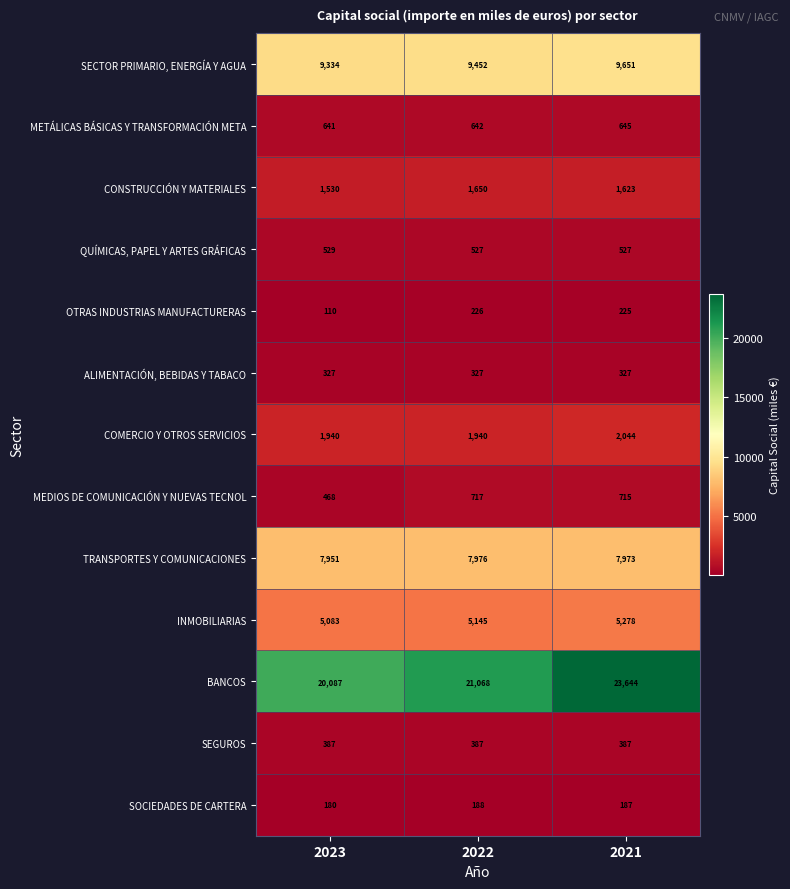

What is the smallest value displayed?

110